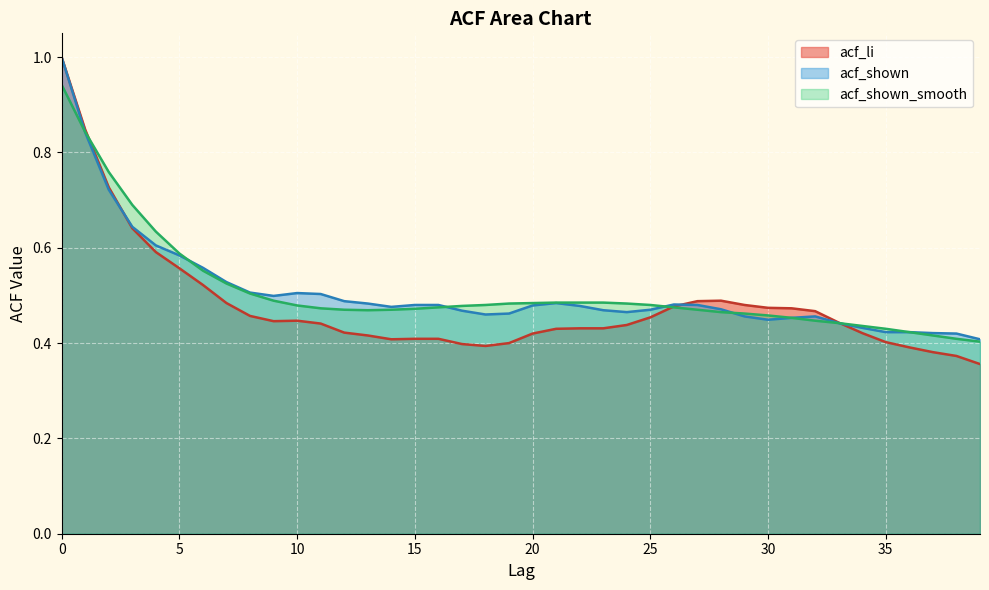

Which has a higher value, 10 or 27?

27